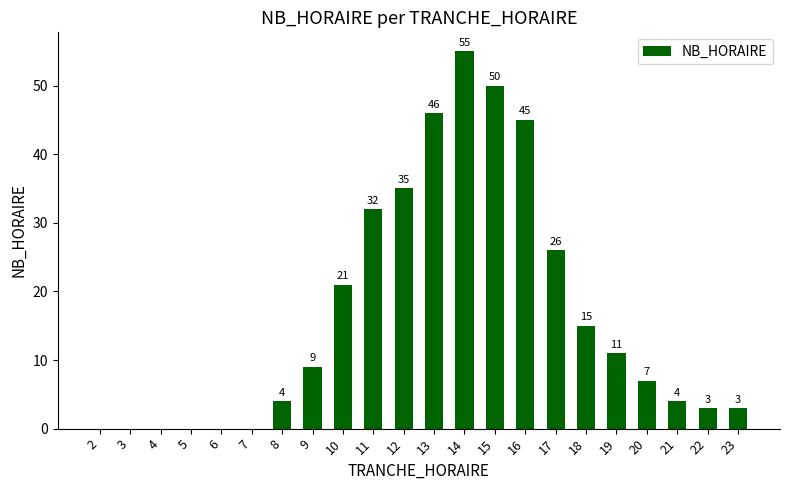

At which category does the chart reach its peak across all series?

14